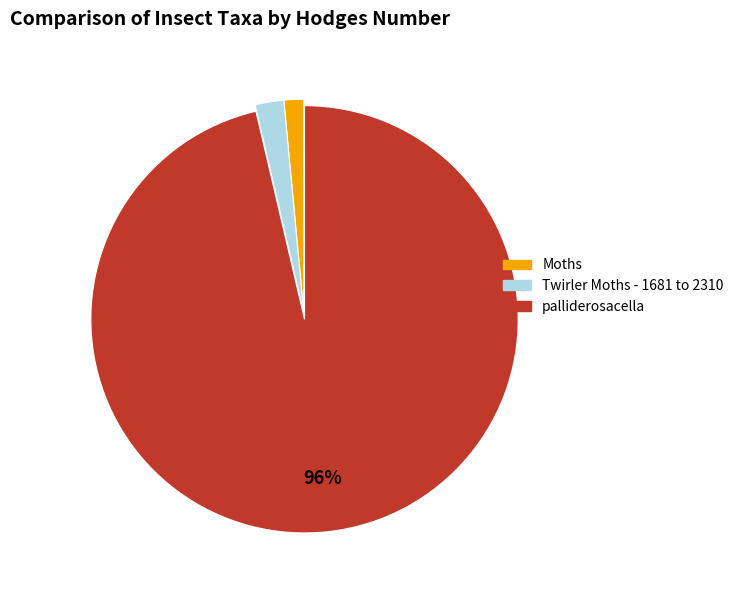

To the nearest percent, what is the combined percentage of palliderosacella and Moths?

98%